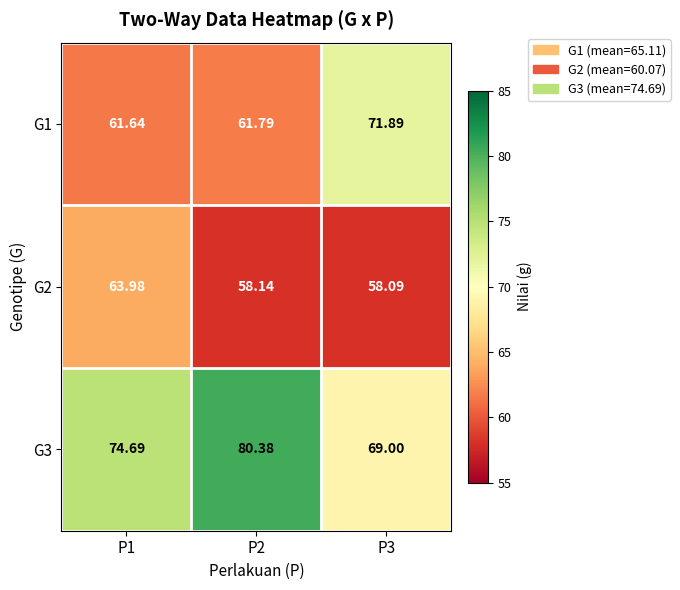

Which series has the largest range (max minus min)?

G3